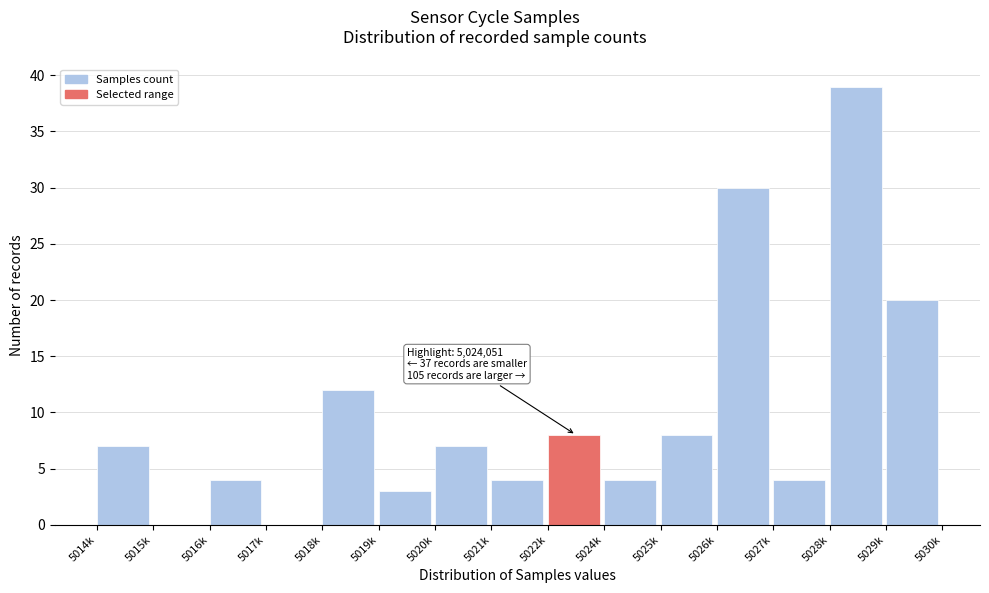

Reading left to right, extract all data points from this chart.

5014k=7	5015k=0	5016k=4	5017k=0	5018k=12	5019k=3	5020k=7	5021k=4	5022k=8	5024k=4	5025k=8	5026k=30	5027k=4	5028k=39	5029k=20